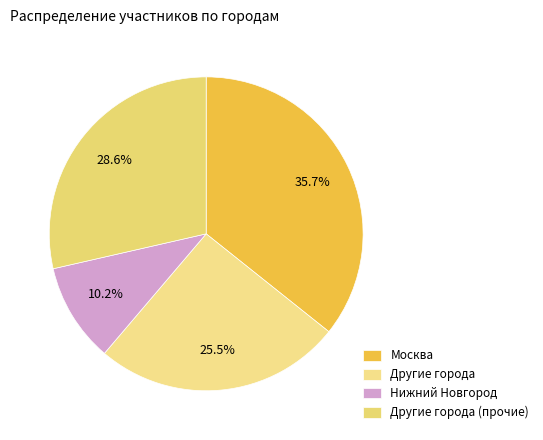

Is there any slice that represents more than half of the pie?

No